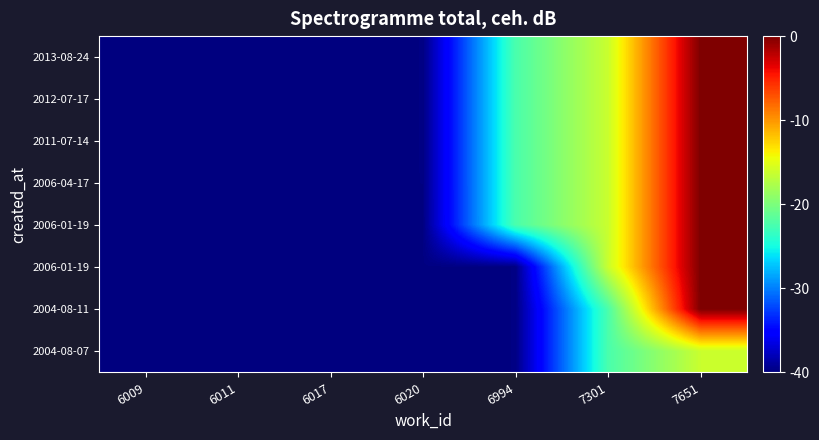

Which category has the lowest value across all series?

6009